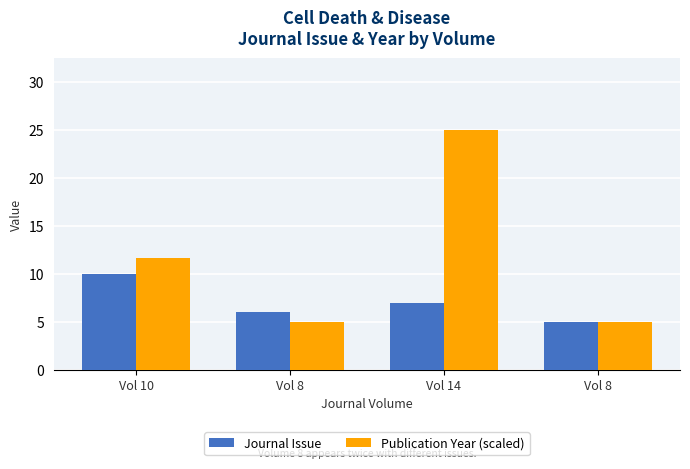

How many distinct data groups are displayed?

2